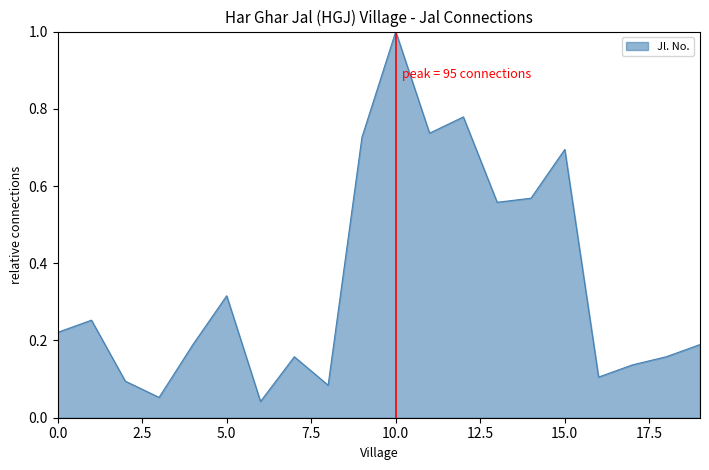

At which category does the chart reach its peak across all series?

10.0